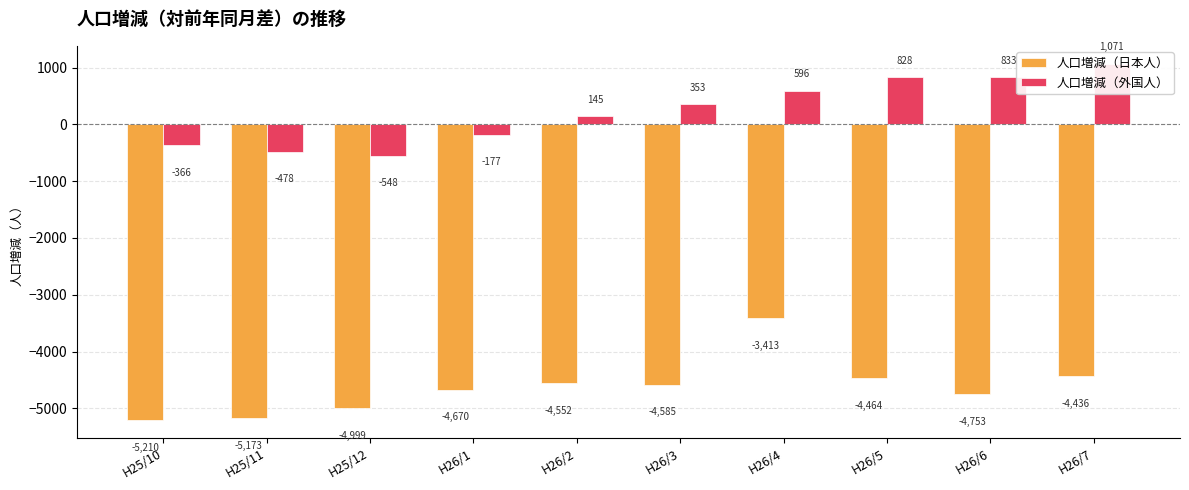

True or false: 人口増減（外国人） has a value of 1071 at H26/7.

True